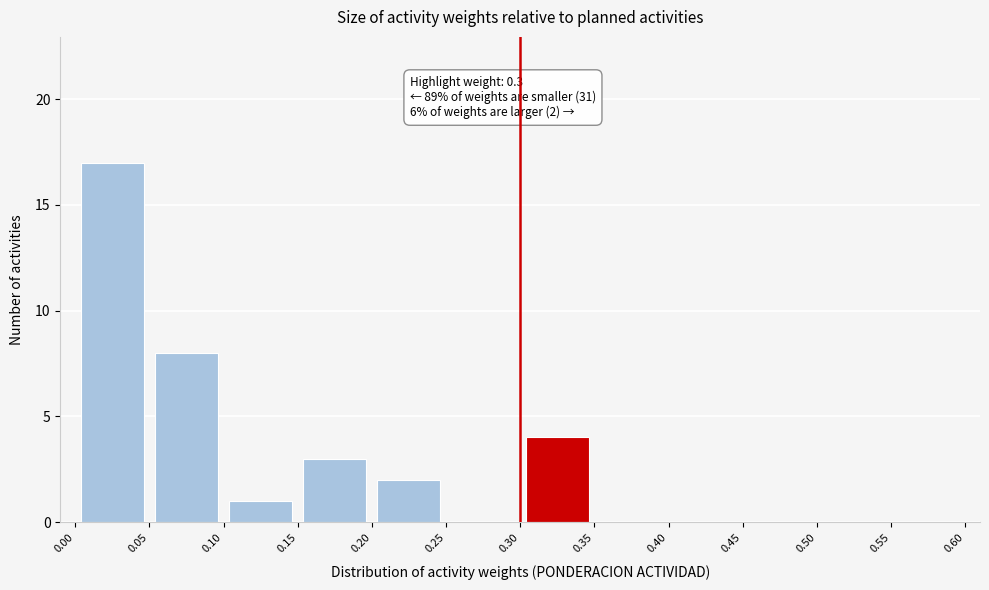

Over which range of the x-axis is the bar tallest?

0.00 to 0.05